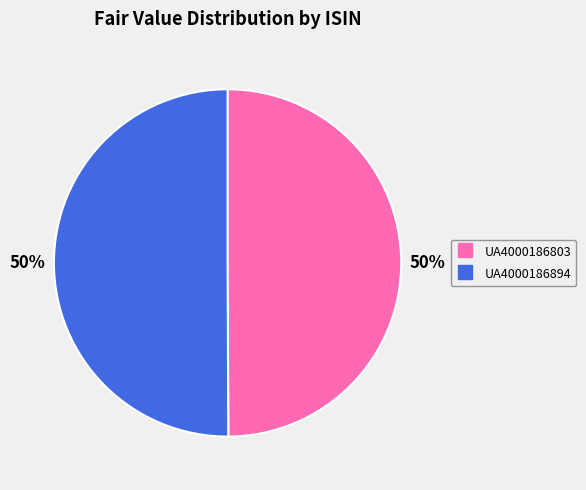

Do UA4000186803 and UA4000186894 together represent more than half of the pie?

Yes